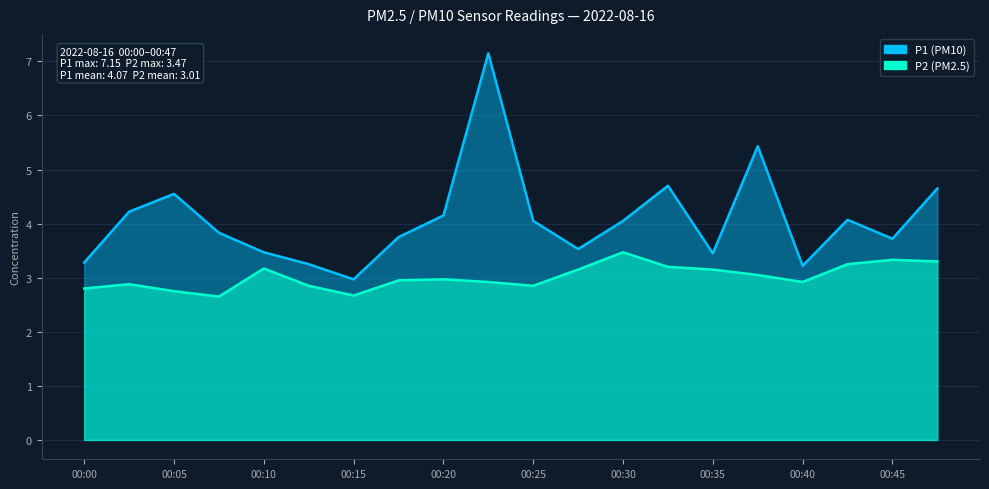

In P2, how many points are higher than both neighbors (excluding endpoints)?

5